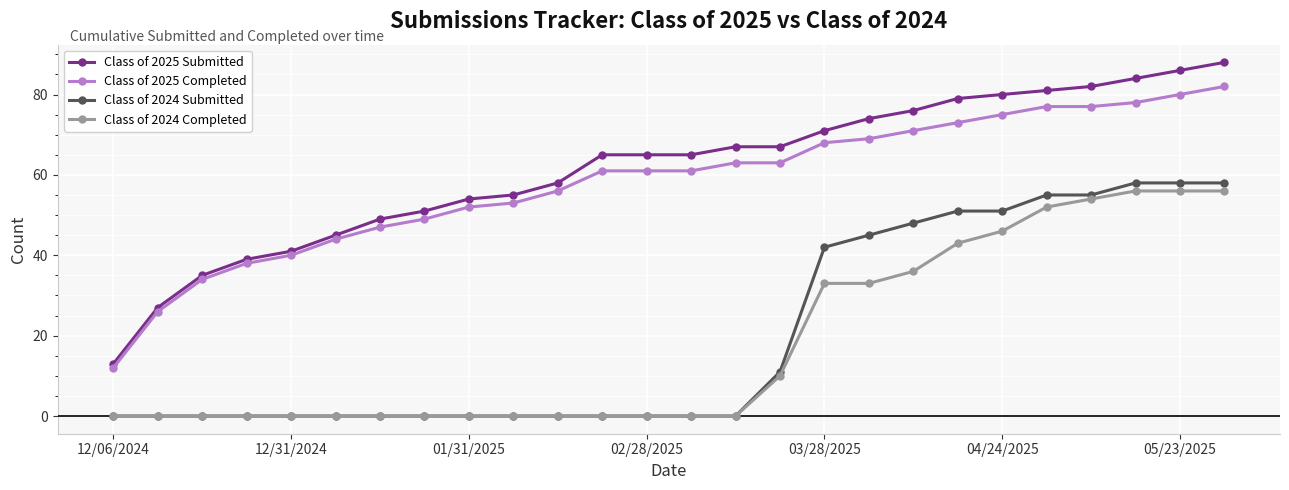

Which series has the widest spread of values?

Class of 2025 Submitted